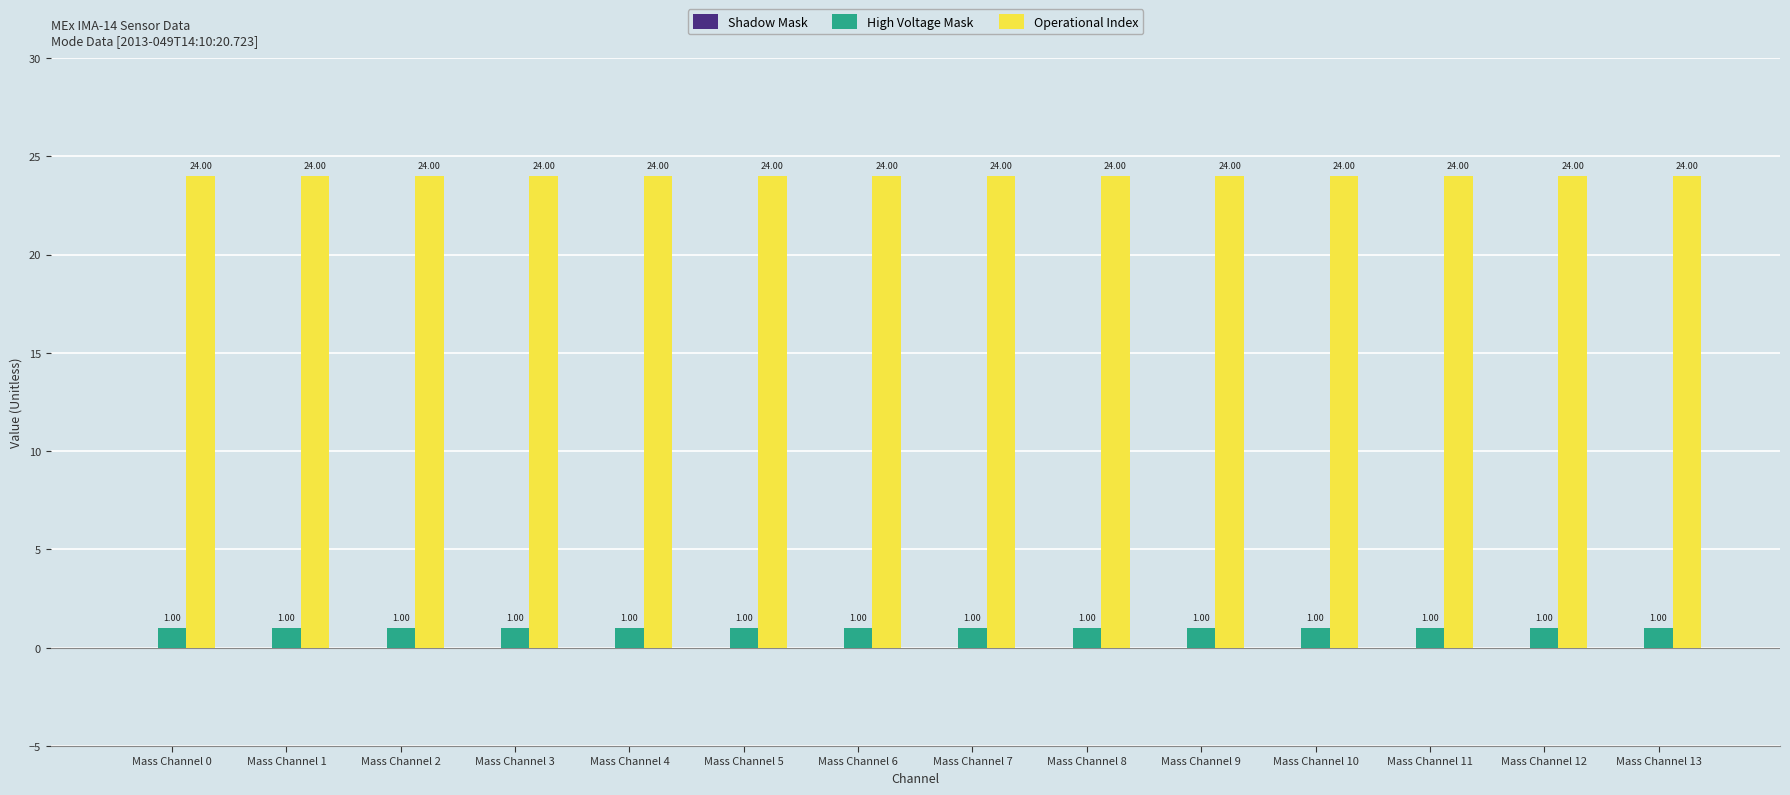

What is the value of the High Voltage Mask bar at the 14th from the left?

1